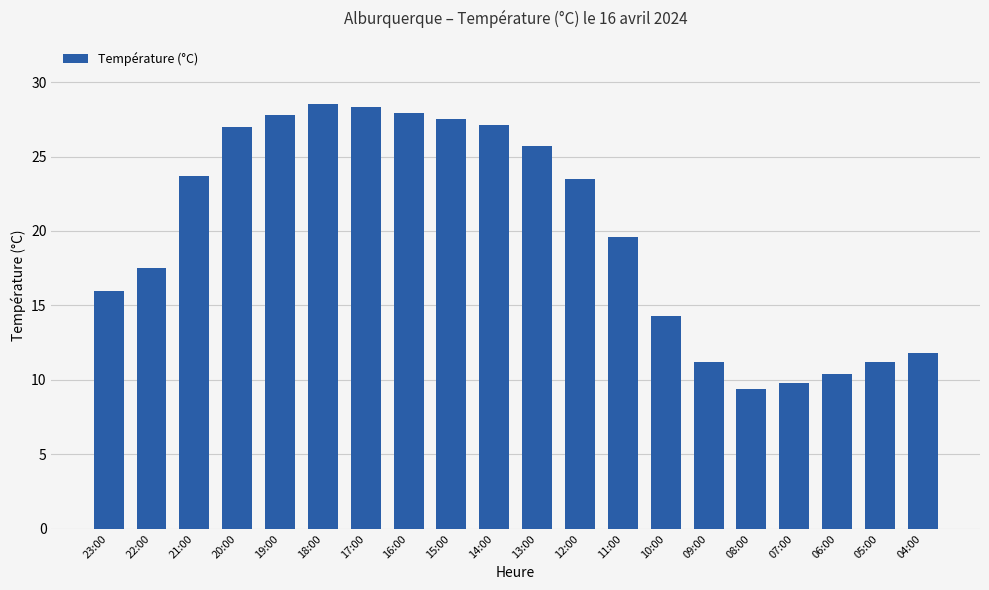

What is the label of the 20th bar from the right?

23:00